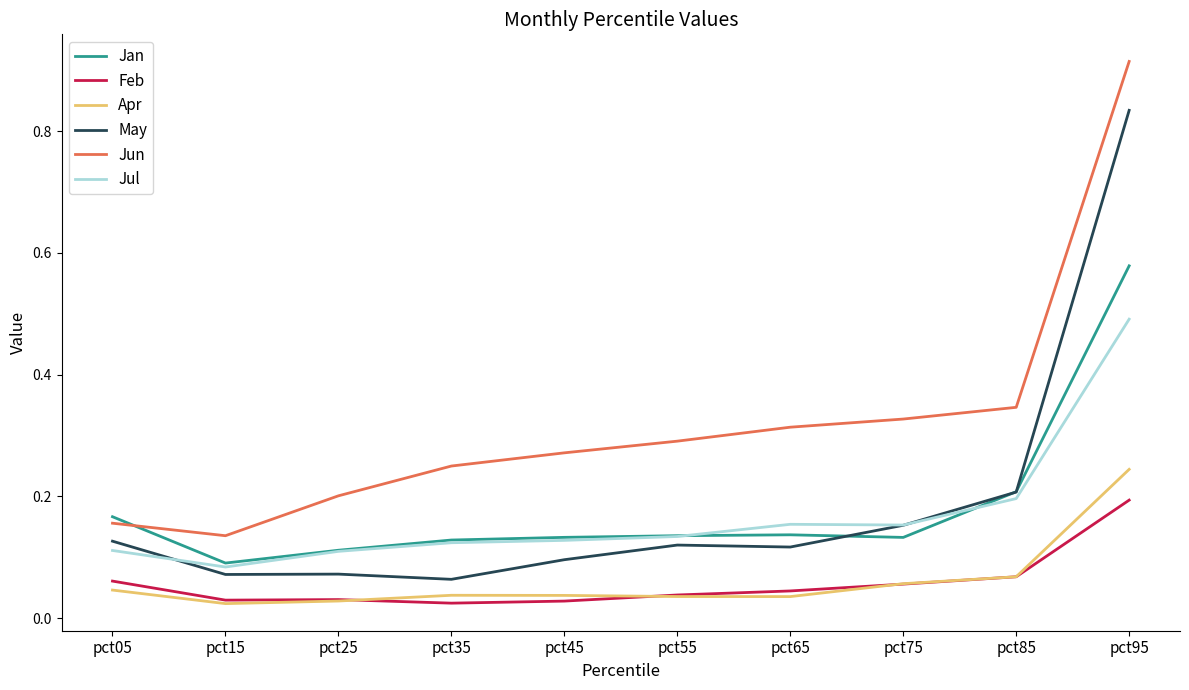

True or false: Feb and Jul intersect in this chart.

False